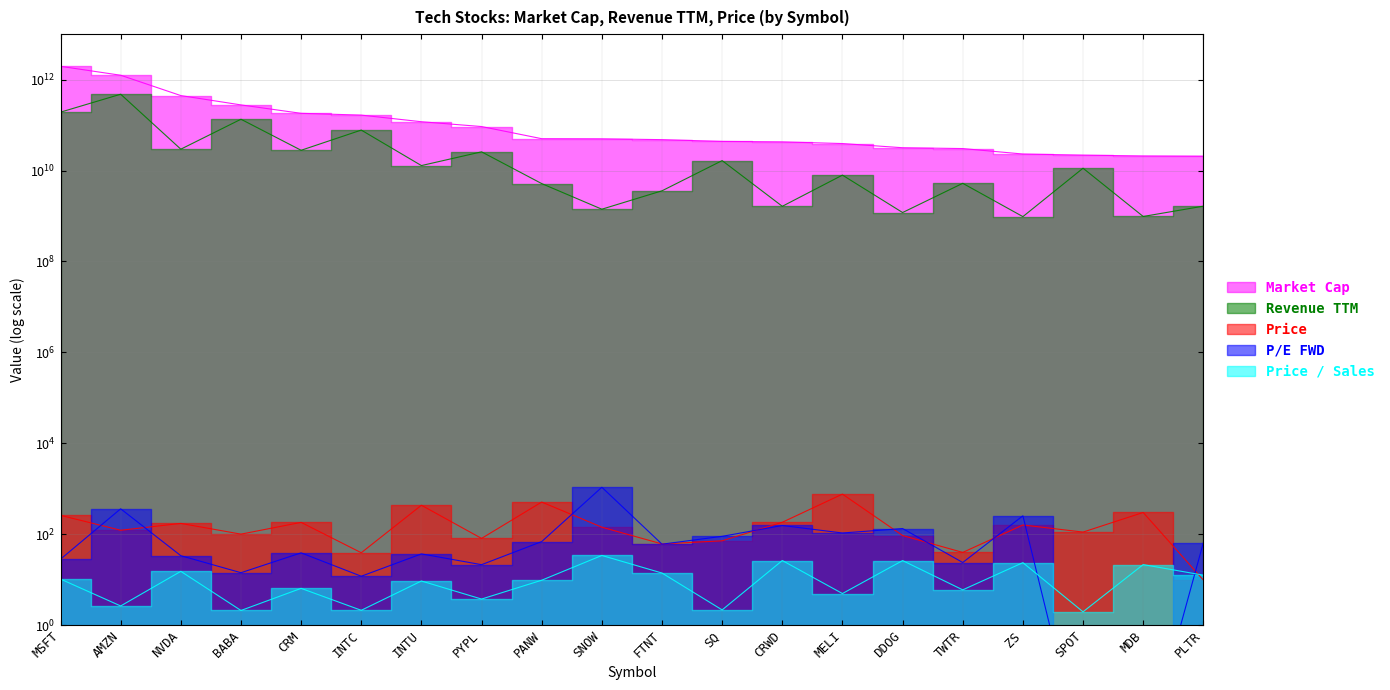

What value does the Revenue TTM series have at INTC?

77704004000.0